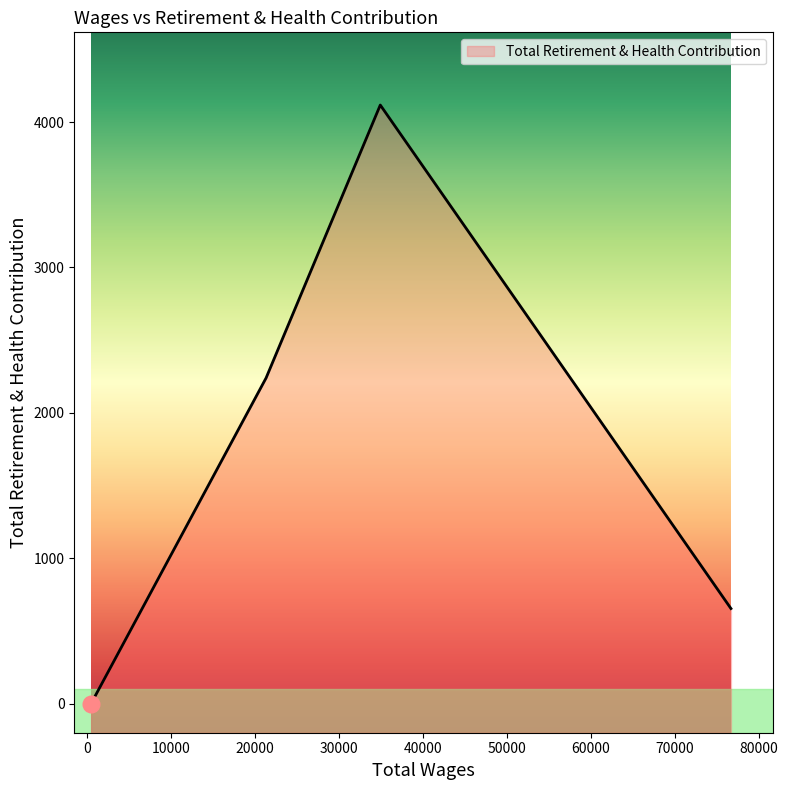

What is the difference between the maximum and minimum values?

4117